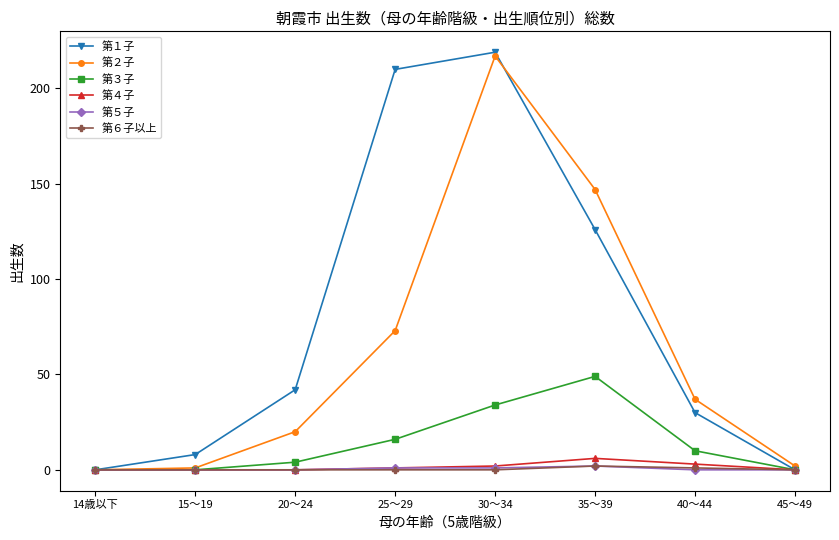

Which series has the largest total across all categories?

第１子